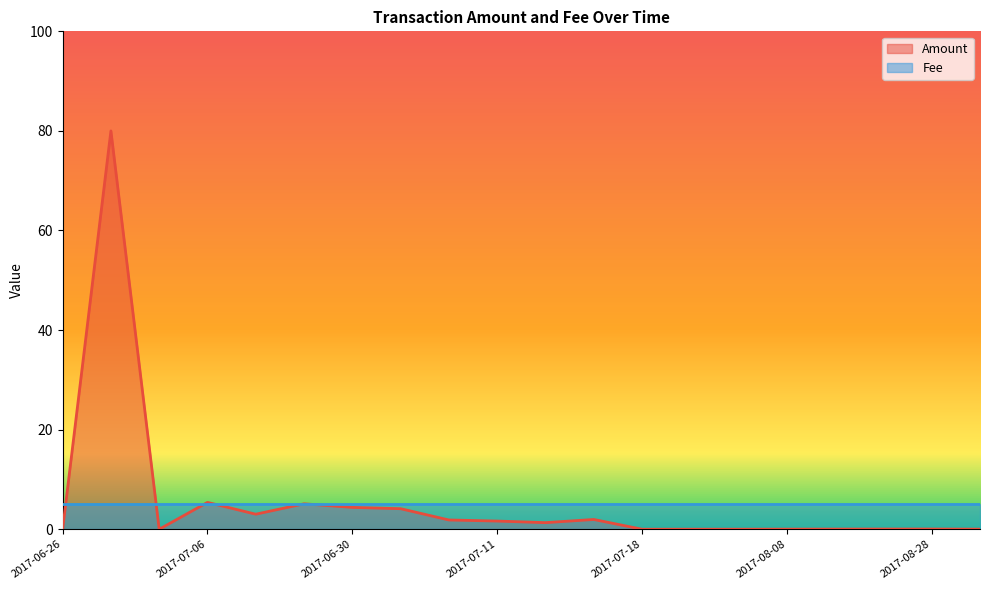

What is the greatest value displayed?

80.0